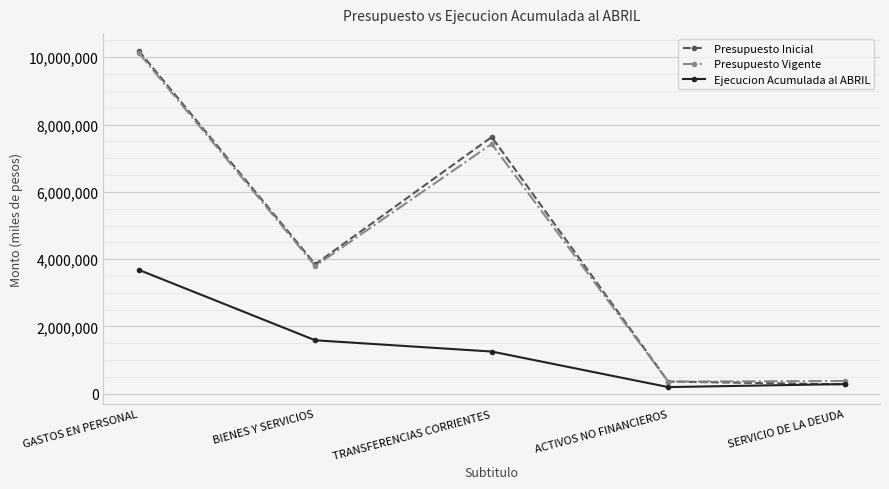

What value does the Presupuesto Vigente series have at SERVICIO DE LA DEUDA, to the nearest 50?

380800